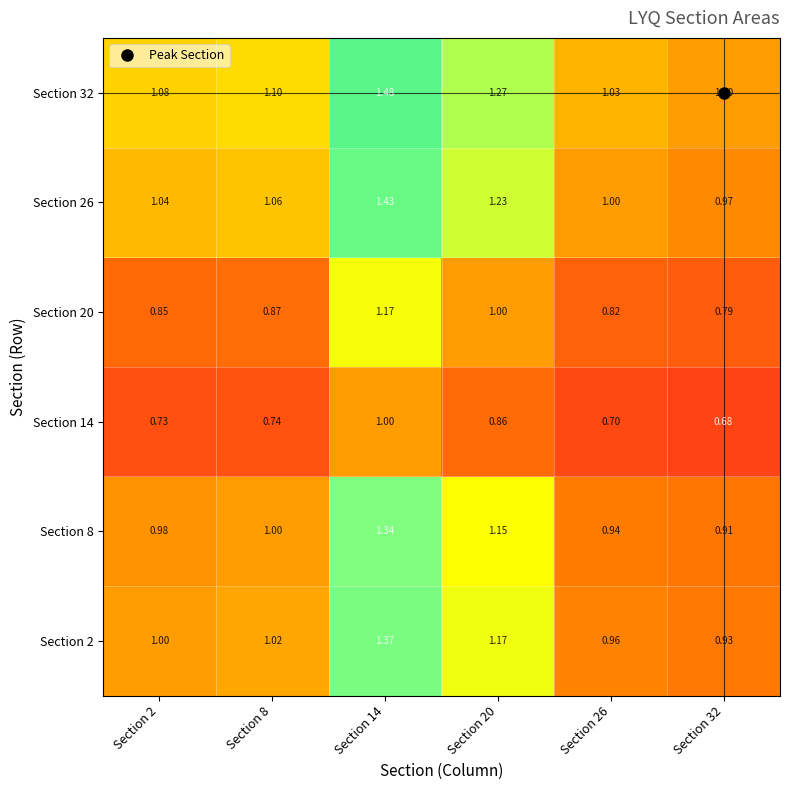

Which series has the largest total across all categories?

Section 32